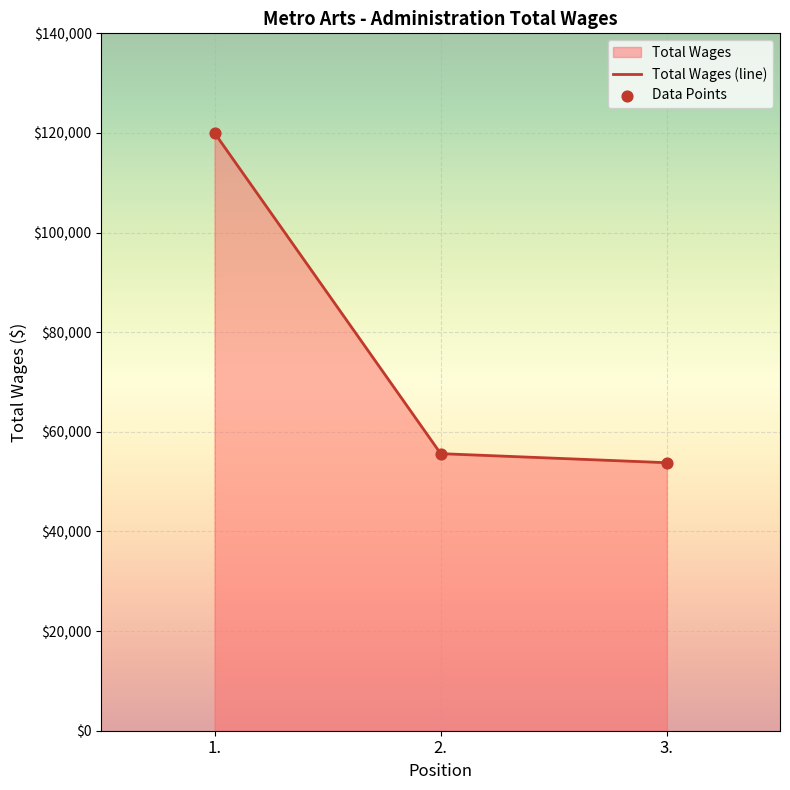

Which has a higher value, 2. or 3.?

2.